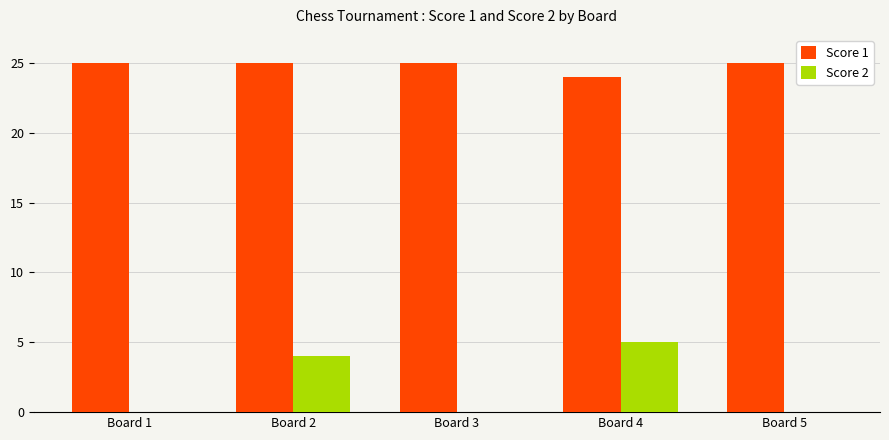

Reading left to right, list all the values displayed in this chart.

Score 1: 25	25	25	24	25
Score 2: 0	4	0	5	0